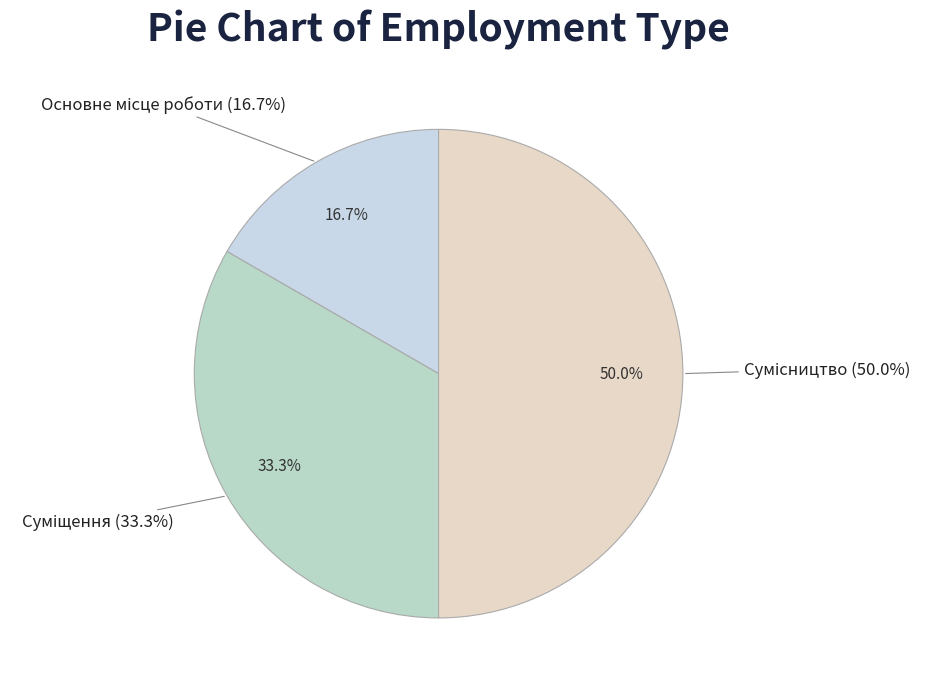

Which category has the biggest portion of the pie?

Сумісництво